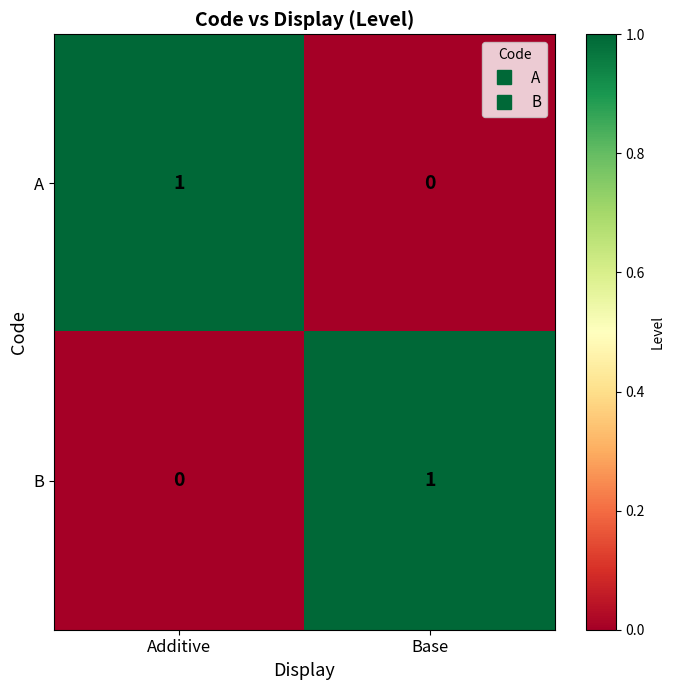

How many categories are shown in the chart?

2